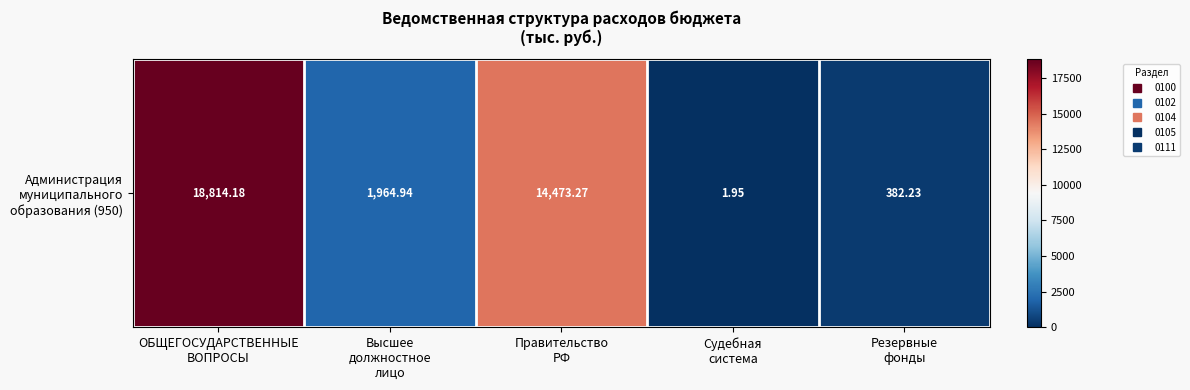

Reading right to left, what are all the values shown in this chart?

382.2	1.9	14473.3	1964.9	18814.2